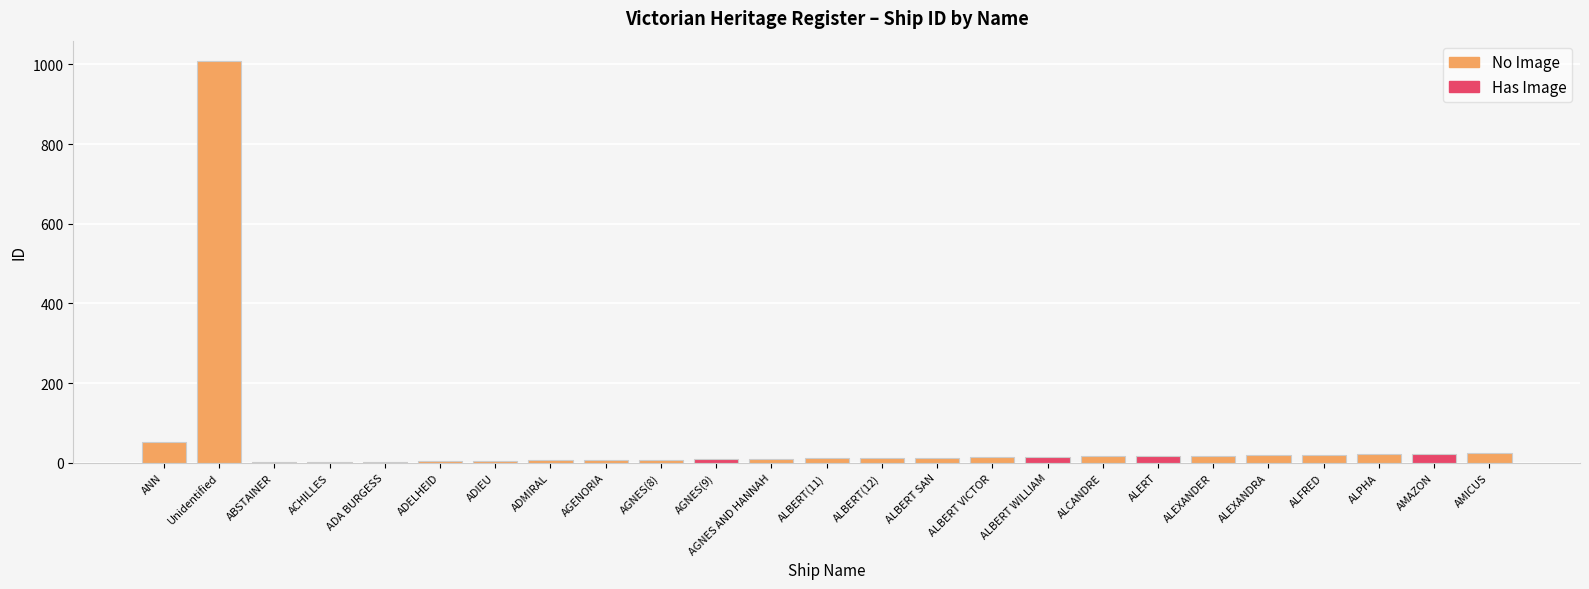

What is the value of the 15th bar from the left?

13